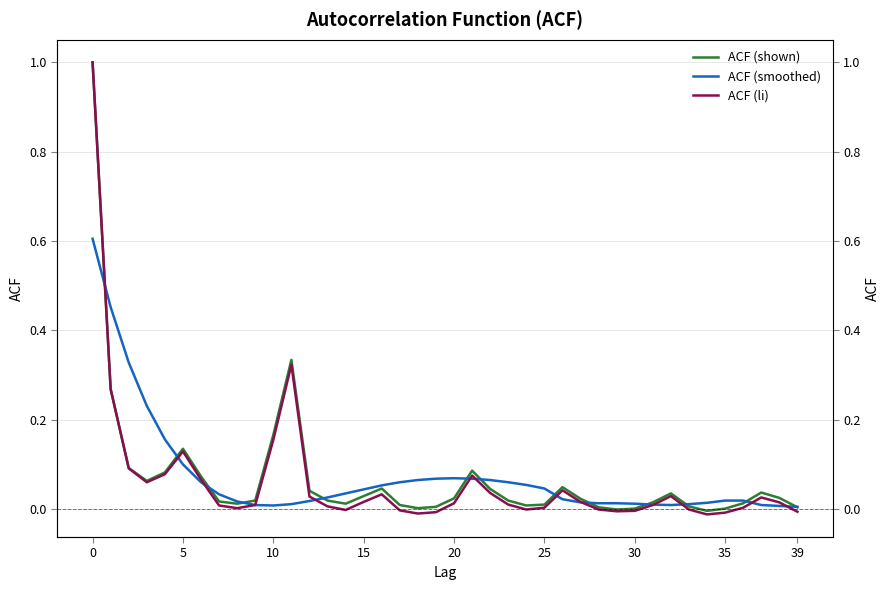

Reading left to right, transcribe all the data shown in this chart.

ACF (shown): 1.0	0.3	0.1	0.1	0.1	0.1	0.1	0.0	0.0	0.0	0.2	0.3	0.0	0.0	0.0	0.0	0.0	0.0	0.0	0.0	0.0	0.1	0.0	0.0	0.0	0.0	0.0	0.0	0.0	-0.0	0.0	0.0	0.0	0.0	-0.0	0.0	0.0	0.0	0.0	0.0
ACF (smoothed): 0.6	0.5	0.3	0.2	0.2	0.1	0.1	0.0	0.0	0.0	0.0	0.0	0.0	0.0	0.0	0.0	0.1	0.1	0.1	0.1	0.1	0.1	0.1	0.1	0.1	0.0	0.0	0.0	0.0	0.0	0.0	0.0	0.0	0.0	0.0	0.0	0.0	0.0	0.0	0.0
ACF (li): 1.0	0.3	0.1	0.1	0.1	0.1	0.1	0.0	0.0	0.0	0.2	0.3	0.0	0.0	-0.0	0.0	0.0	-0.0	-0.0	-0.0	0.0	0.1	0.0	0.0	-0.0	0.0	0.0	0.0	-0.0	-0.0	-0.0	0.0	0.0	-0.0	-0.0	-0.0	0.0	0.0	0.0	-0.0